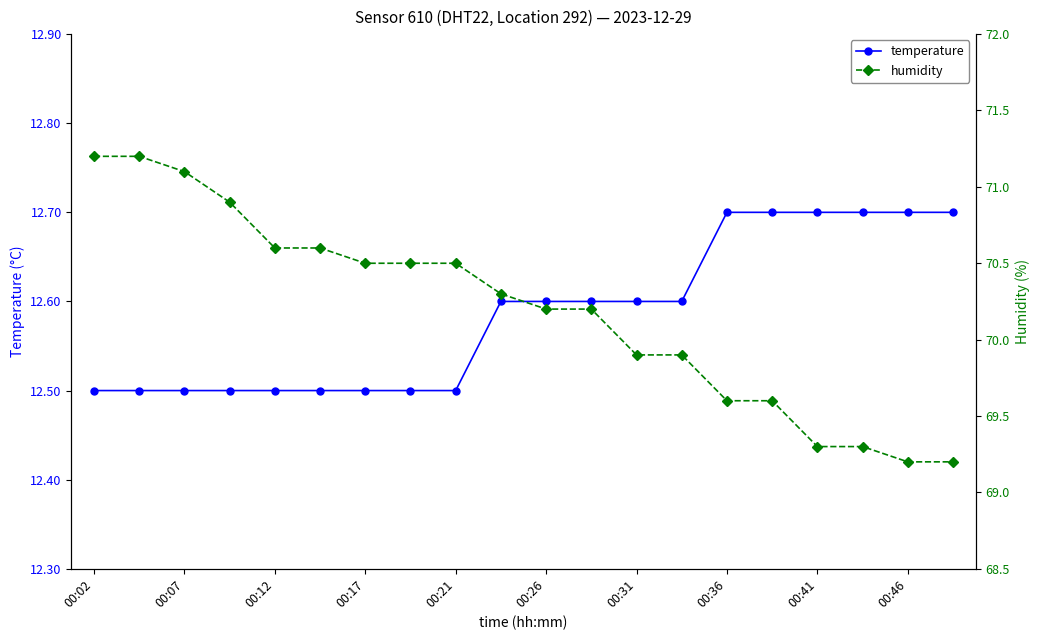

How many lines are shown in the chart?

2